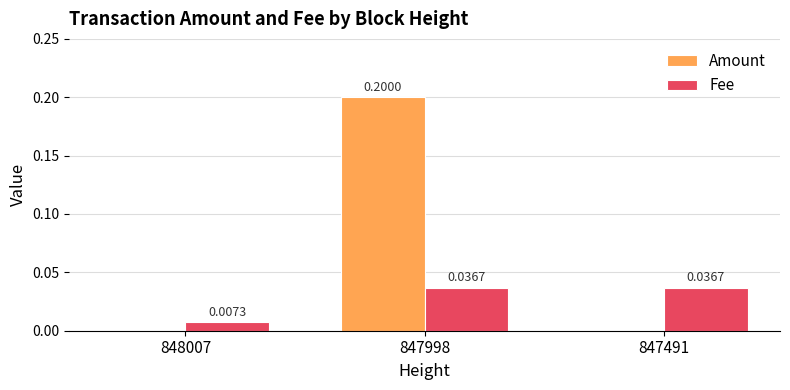

How many distinct data groups are displayed?

2